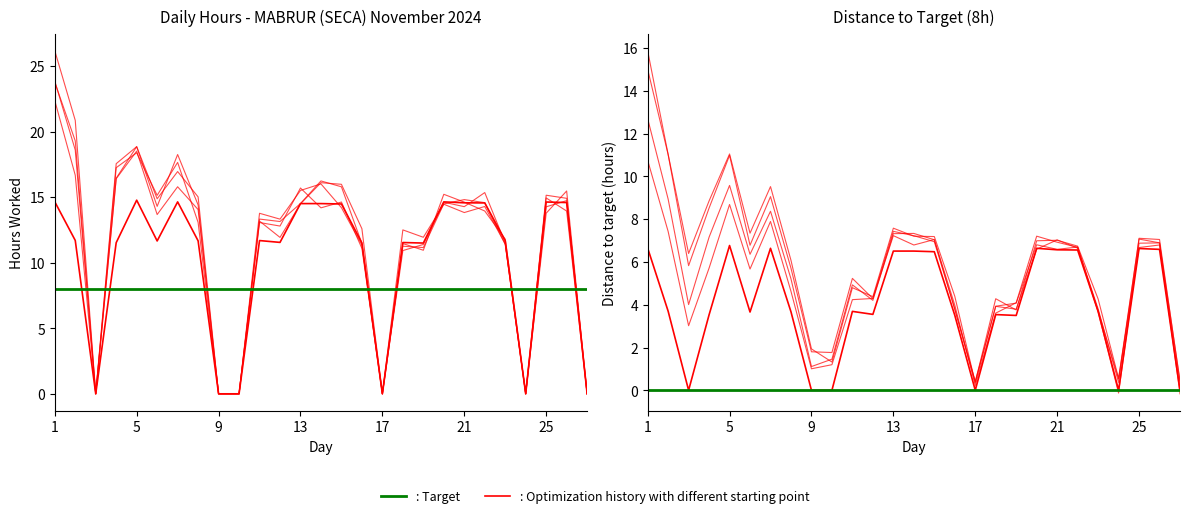

How many interior local valleys (lower than both neighbors) does the data have?

6